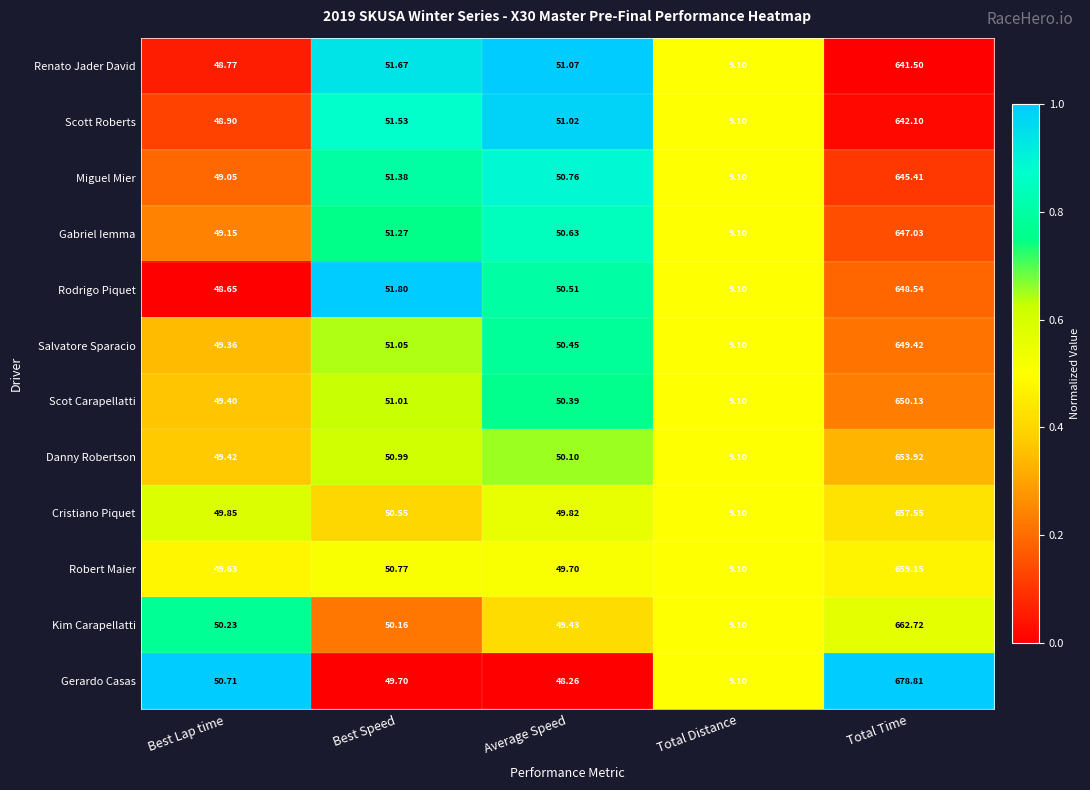

List the series in order of their peak value, lowest first.

Renato Jader David, Scott Roberts, Miguel Mier, Gabriel Iemma, Rodrigo Piquet, Salvatore Sparacio, Scot Carapellatti, Danny Robertson, Cristiano Piquet, Robert Maier, Kim Carapellatti, Gerardo Casas